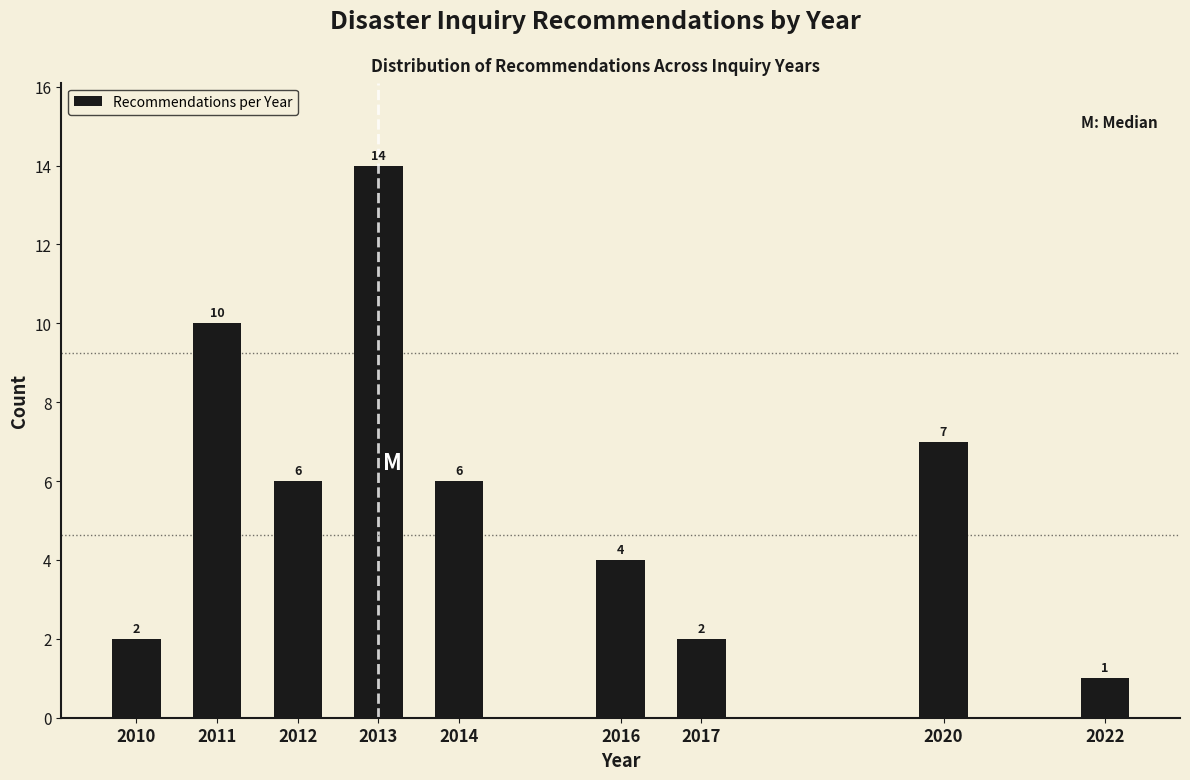

Reading left to right, list all the values displayed in this chart.

2010=2	2011=10	2012=6	2013=14	2014=6	2016=4	2017=2	2020=7	2022=1